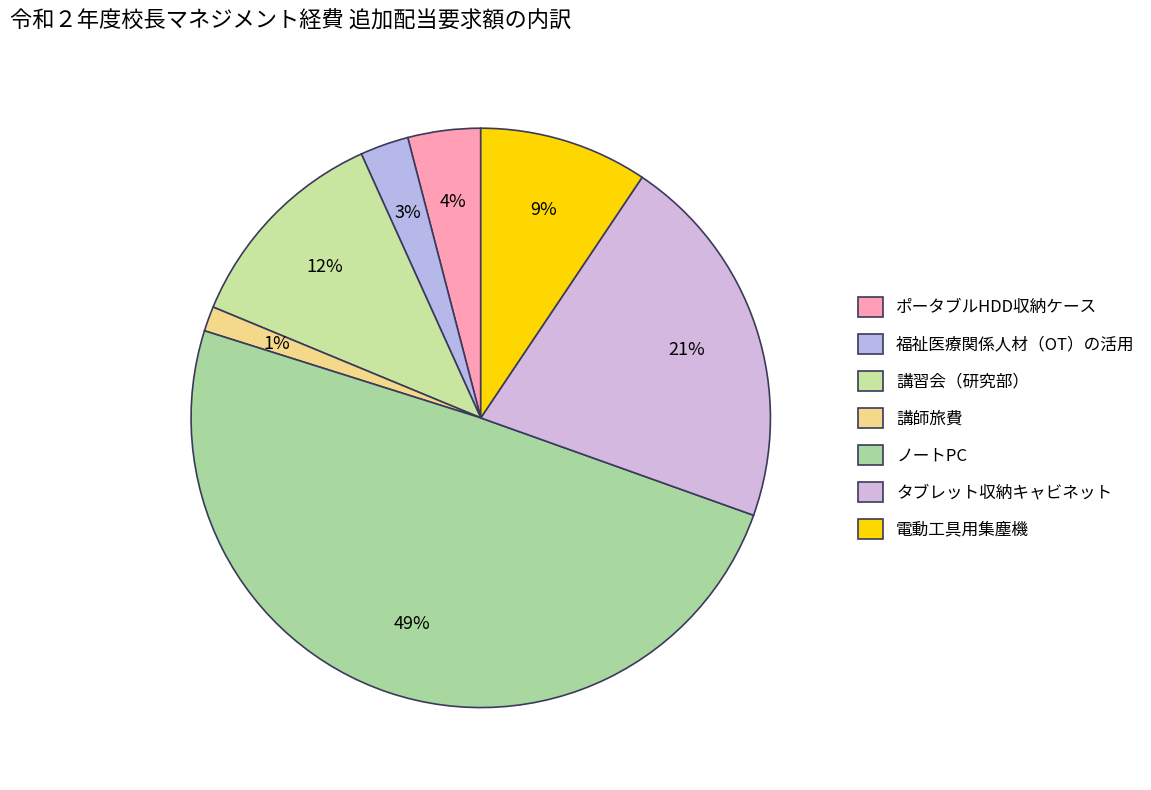

Which slice is the smallest?

講師旅費